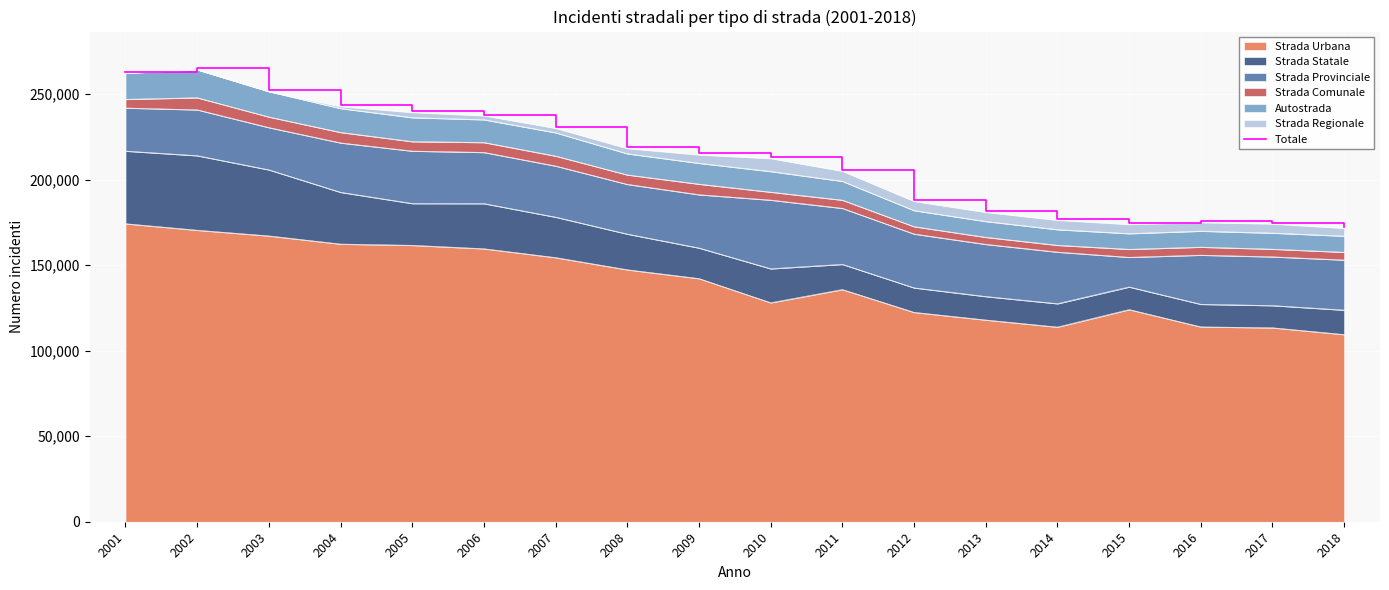

Rank the categories by value from lowest to highest.

2018, 2015, 2017, 2016, 2014, 2013, 2012, 2011, 2010, 2009, 2008, 2007, 2006, 2005, 2004, 2003, 2001, 2002